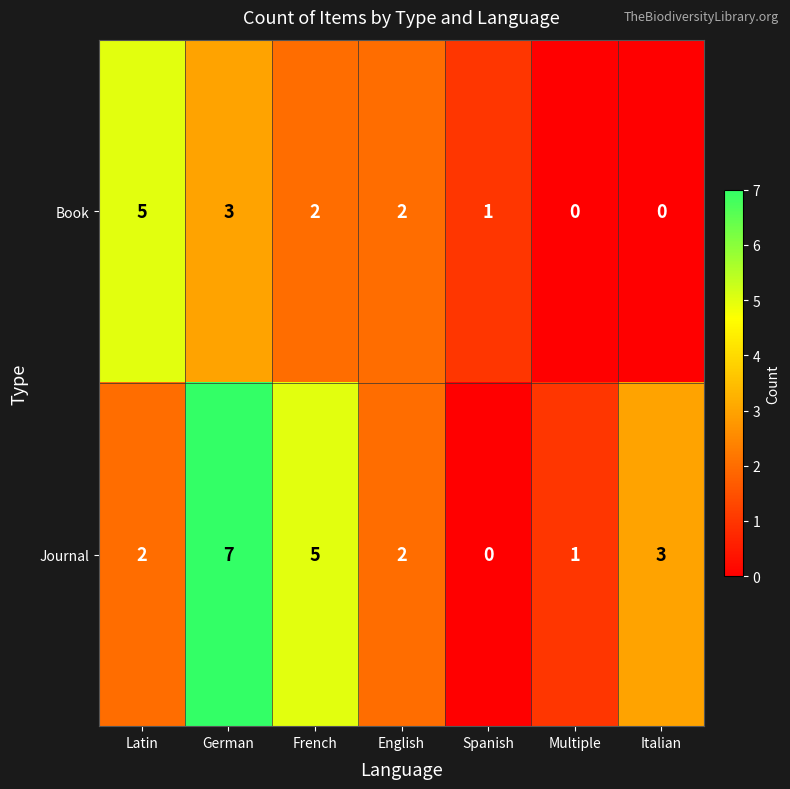

What is the difference between the highest and lowest values at German?

4